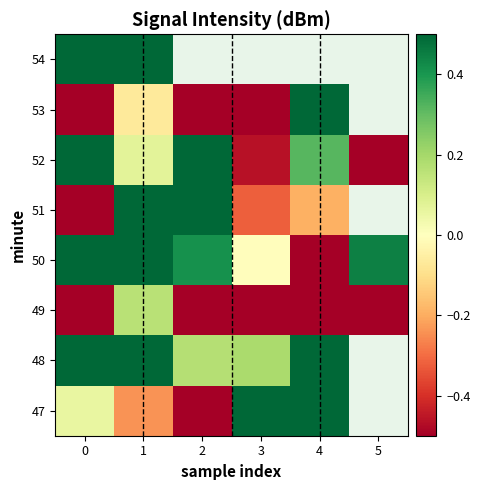

What is the minimum value for 52?

-0.7